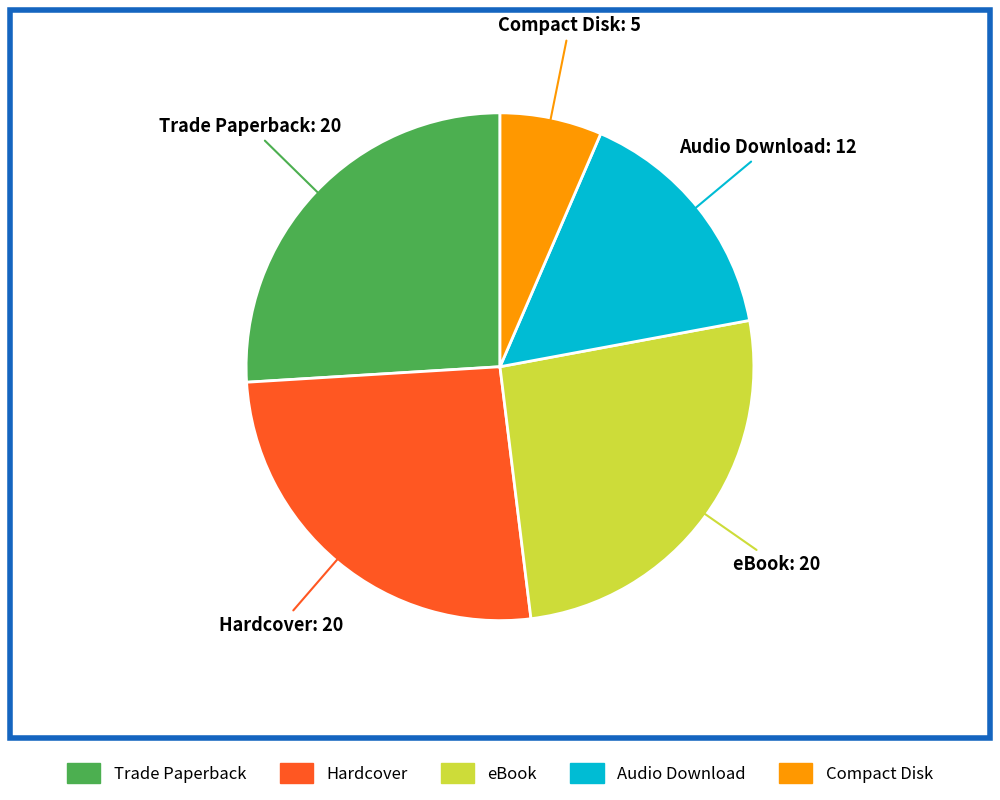

Do Hardcover and Compact Disk together represent more than half of the pie?

No